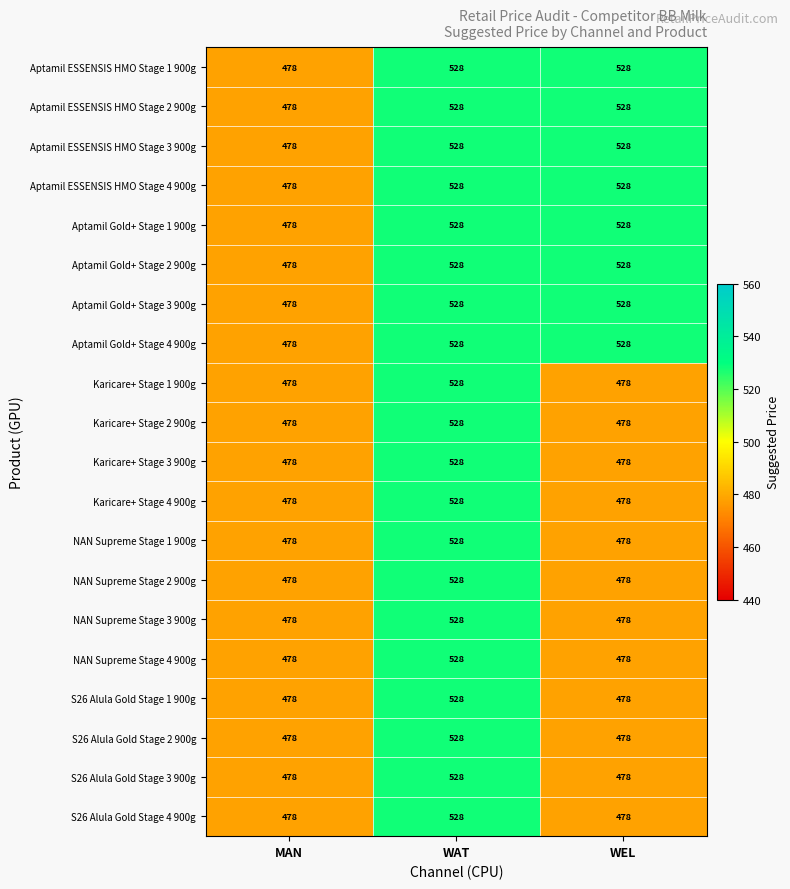

The Aptamil ESSENSIS HMO Stage 4 900g series shows 478 at MAN. True or false?

True